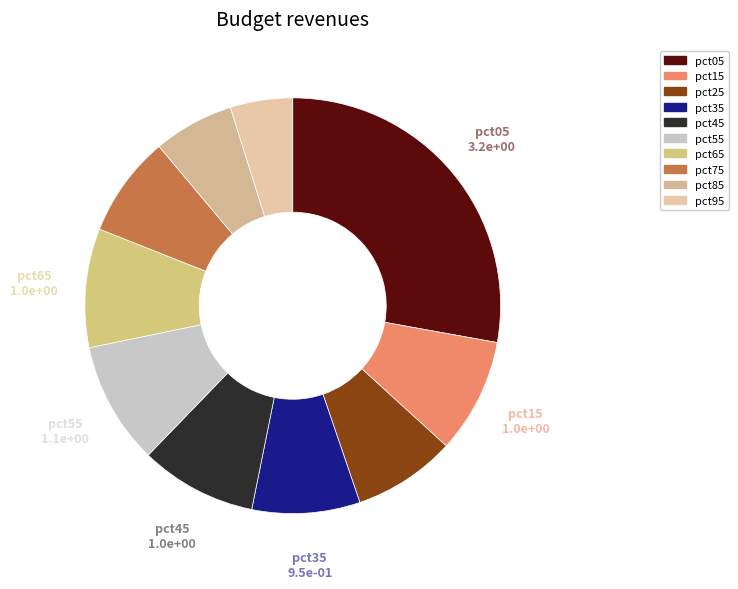

How many segments does this pie chart have?

10